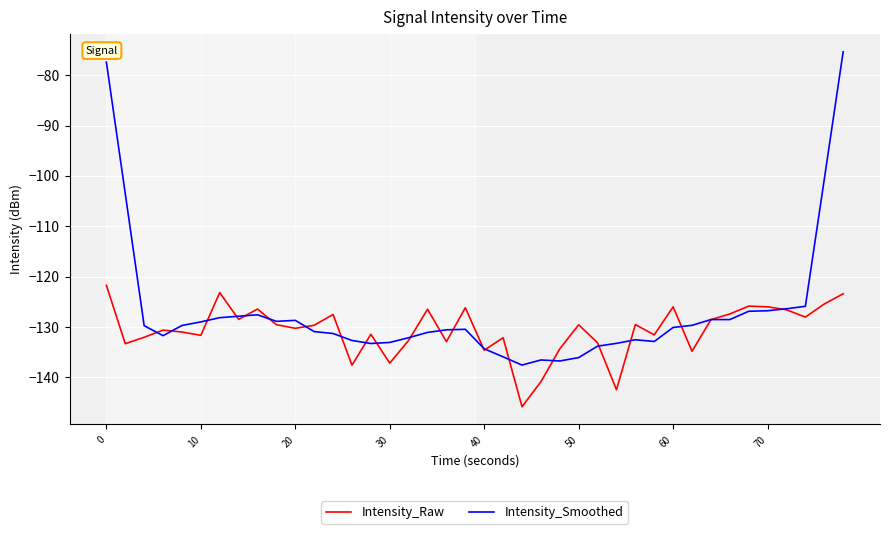

Which series has the largest total across all categories?

Intensity_Smoothed